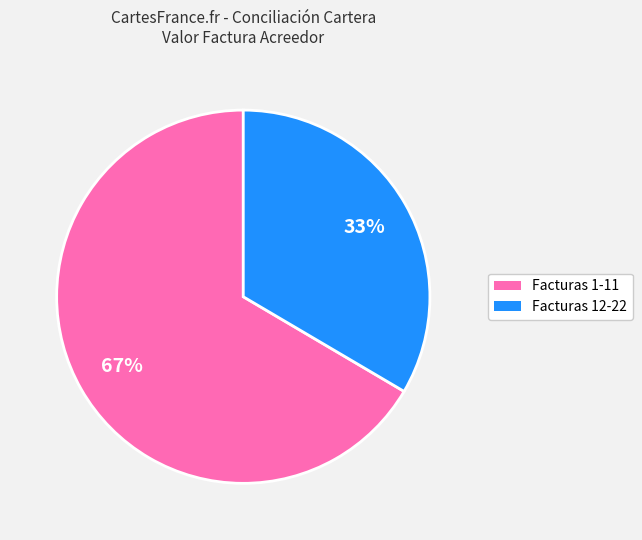

Is there a majority slice in this chart?

Yes